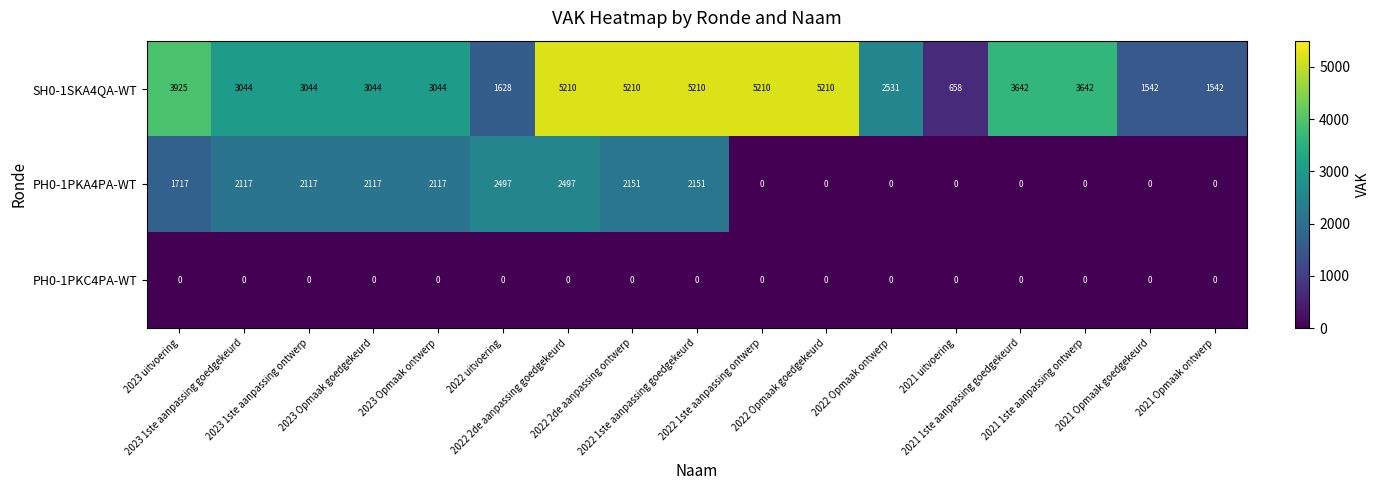

Which series has the largest total across all categories?

SH0-1SKA4QA-WT